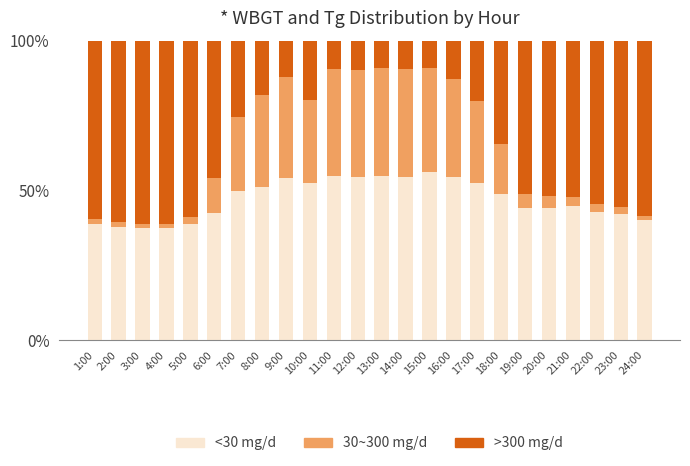

What is the highest value of the <30 mg/d series?

56.1